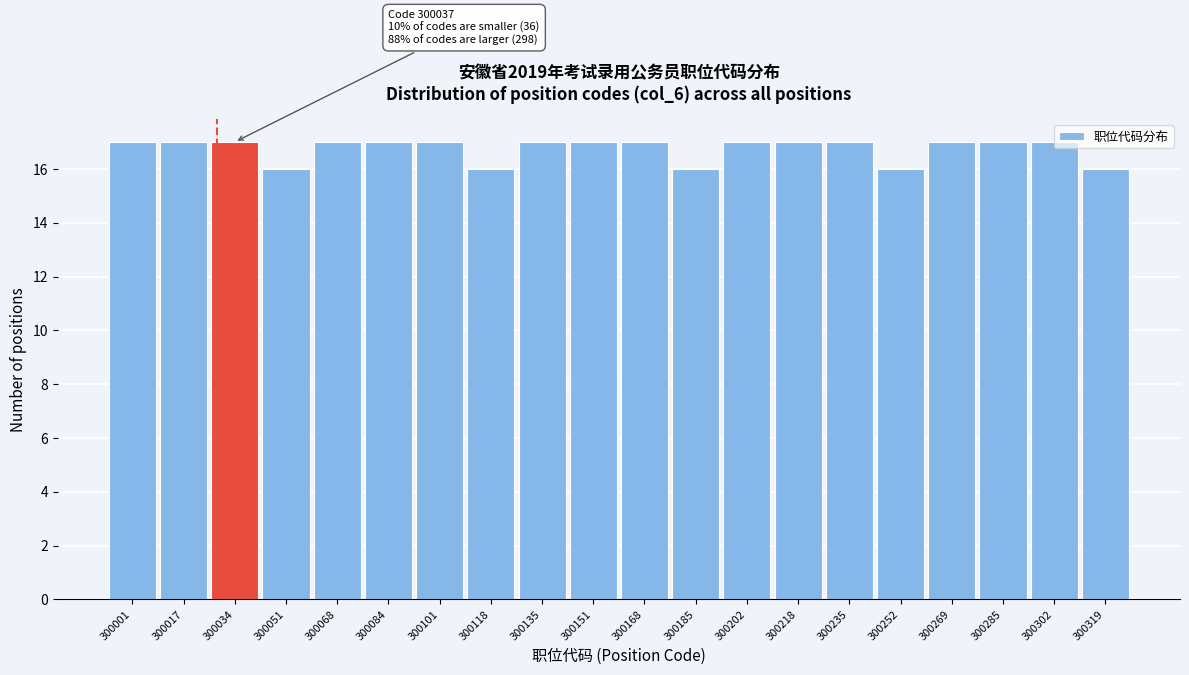

What is the value of the 3rd bar from the left?

17